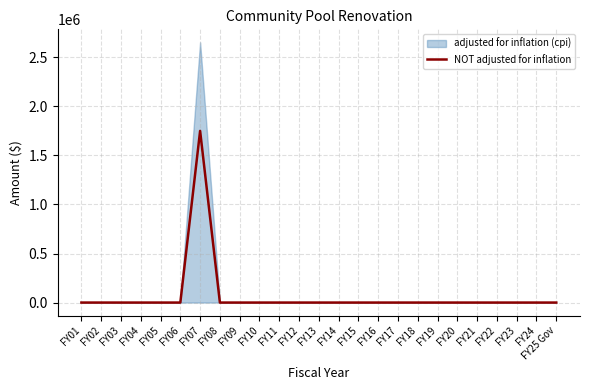

Where is the first local maximum?

FY07